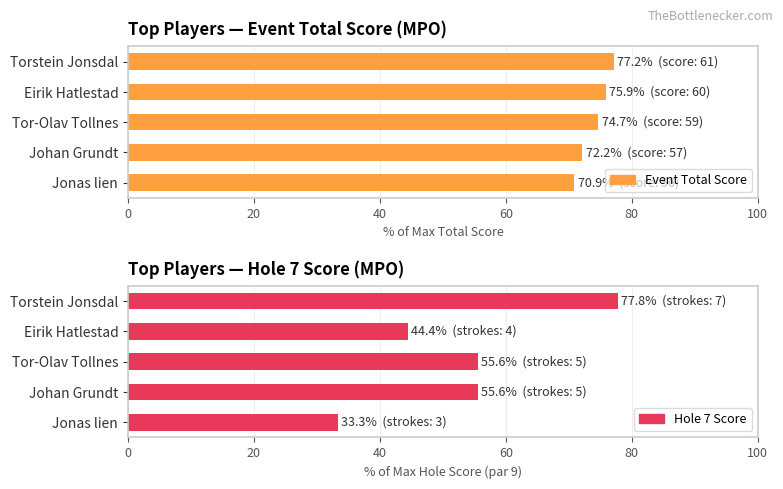

How many distinct data groups are displayed?

2